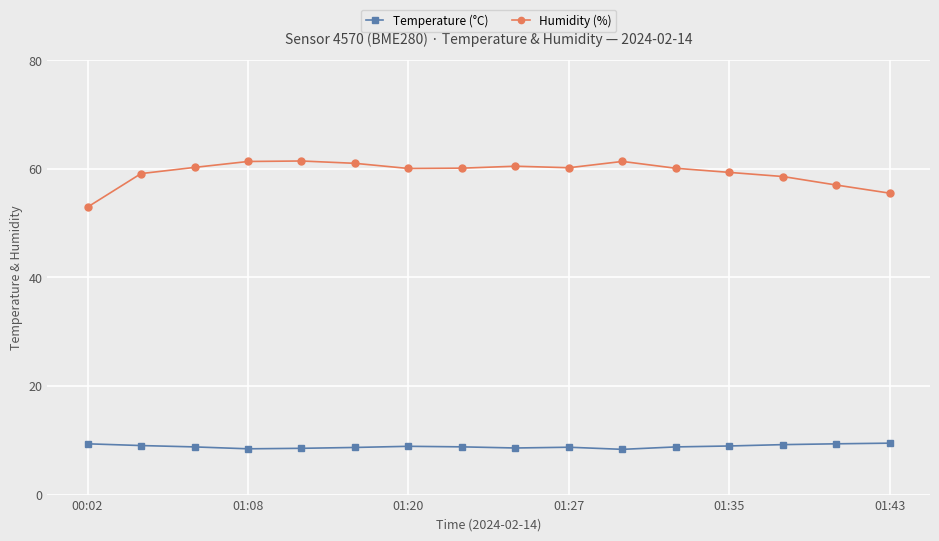

Which series has the largest total across all categories?

Humidity (%)